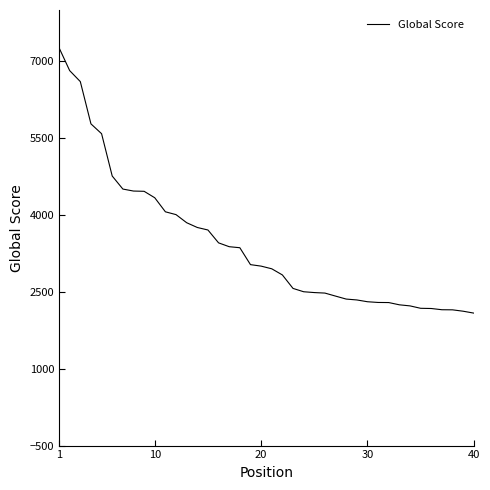

What is the smallest value displayed?

2085